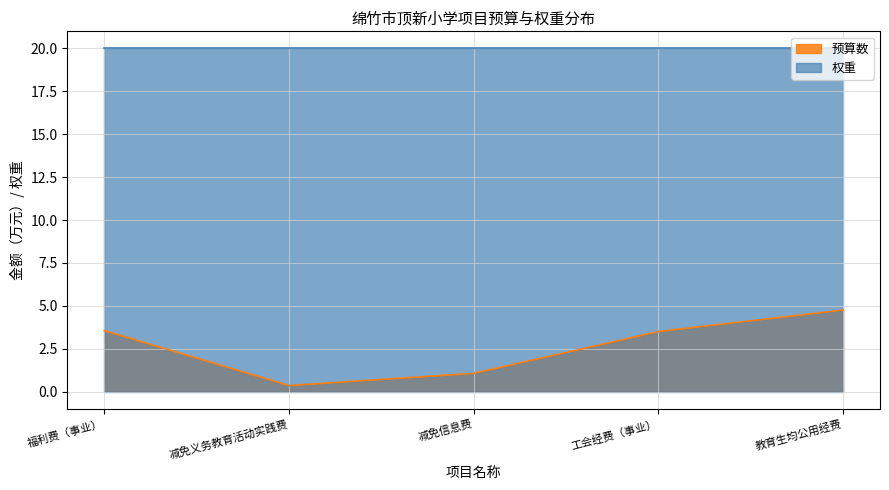

True or false: the data has more than 2 interior local peaks.

False